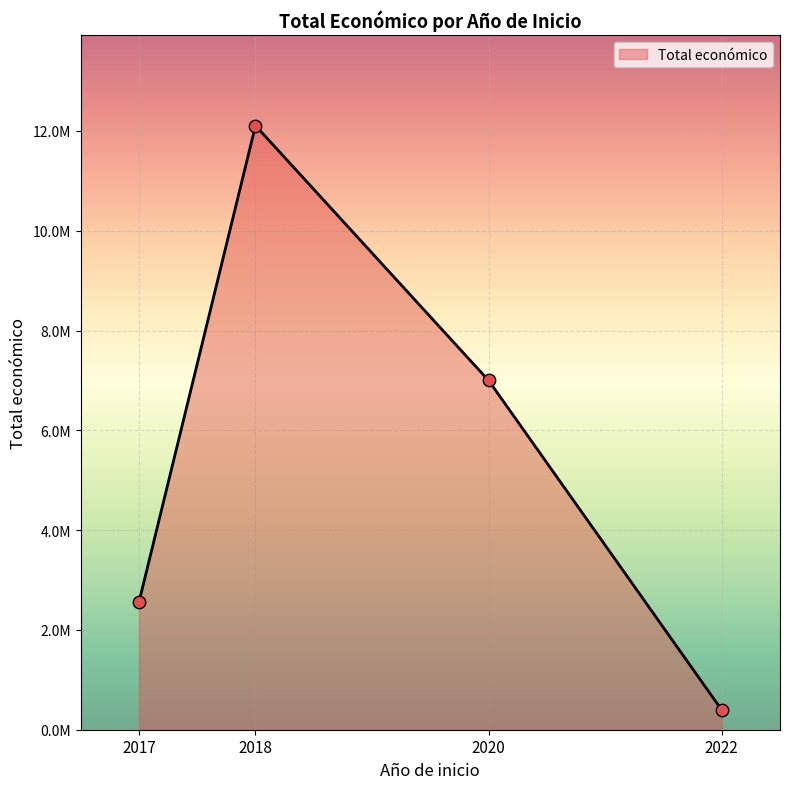

Which has a higher value, 2018 or 2020?

2018